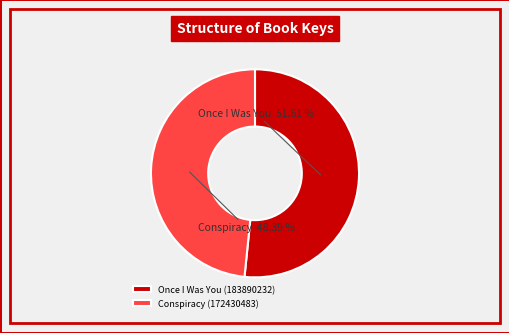

To the nearest percent, what is the average slice percentage?

50%